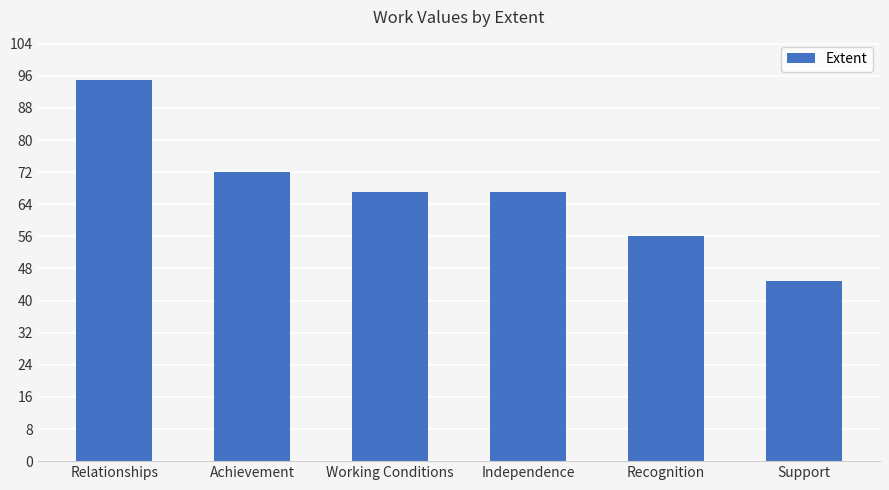

At which category does the chart reach its minimum across all series?

Support